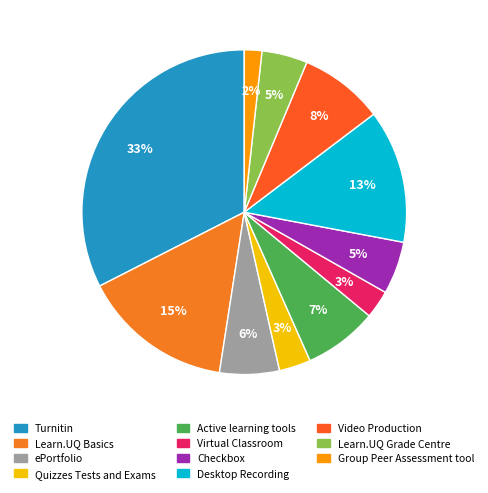

Approximately how many times larger is the value at ePortfolio compared to Active learning tools?

0.8